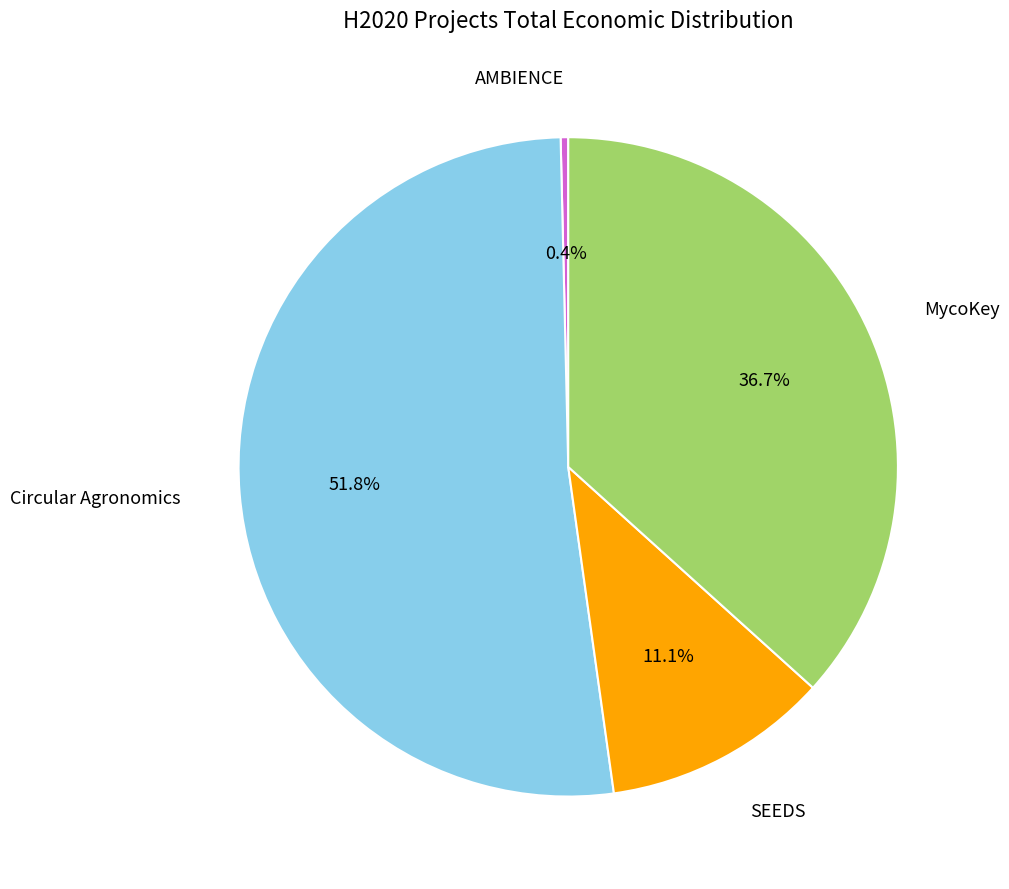

Is there a majority slice in this chart?

Yes